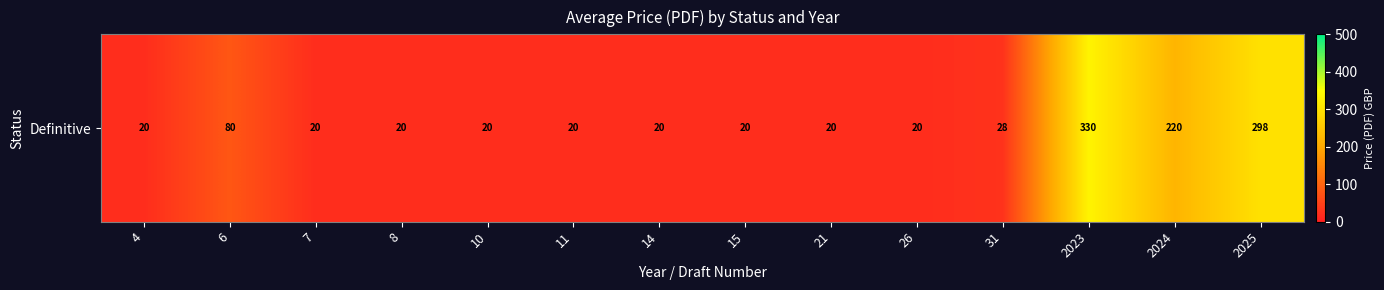

What is the change in value from 8 to 2024?

+200.0